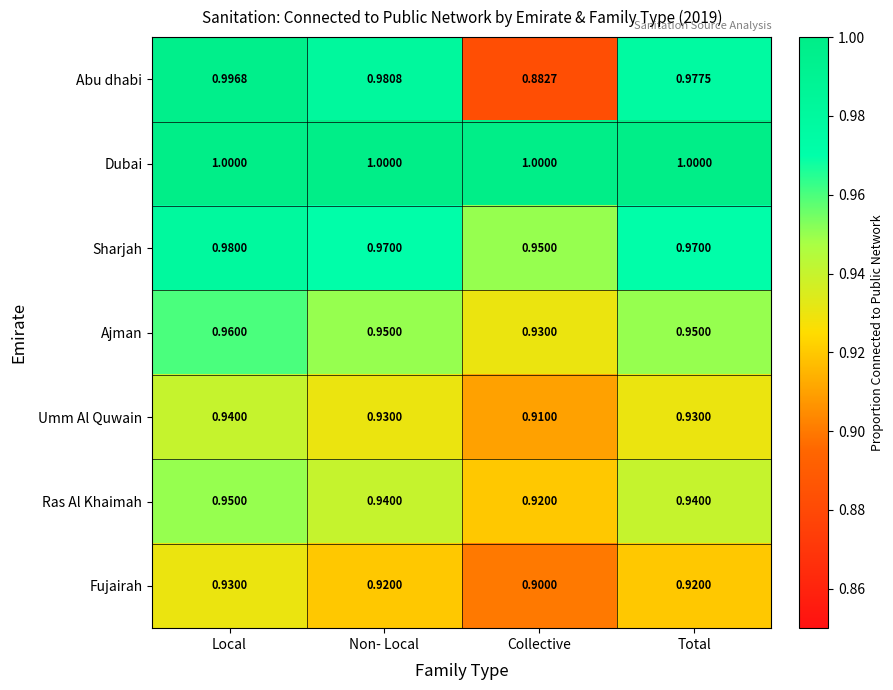

Where is Ras Al Khaimah nearest to the value 0?

Collective